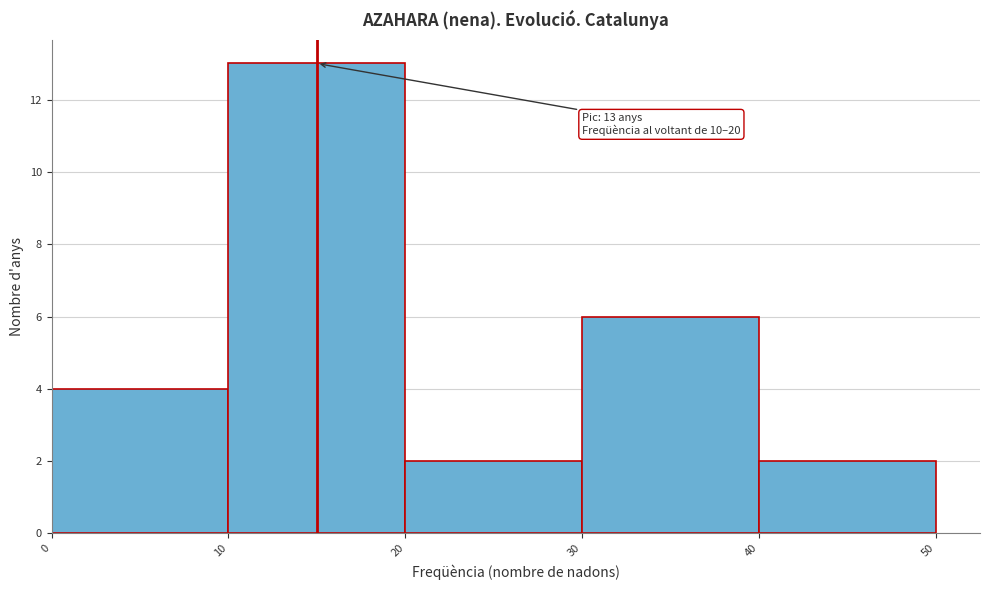

Which range on the x-axis has the tallest bar?

10 to 20